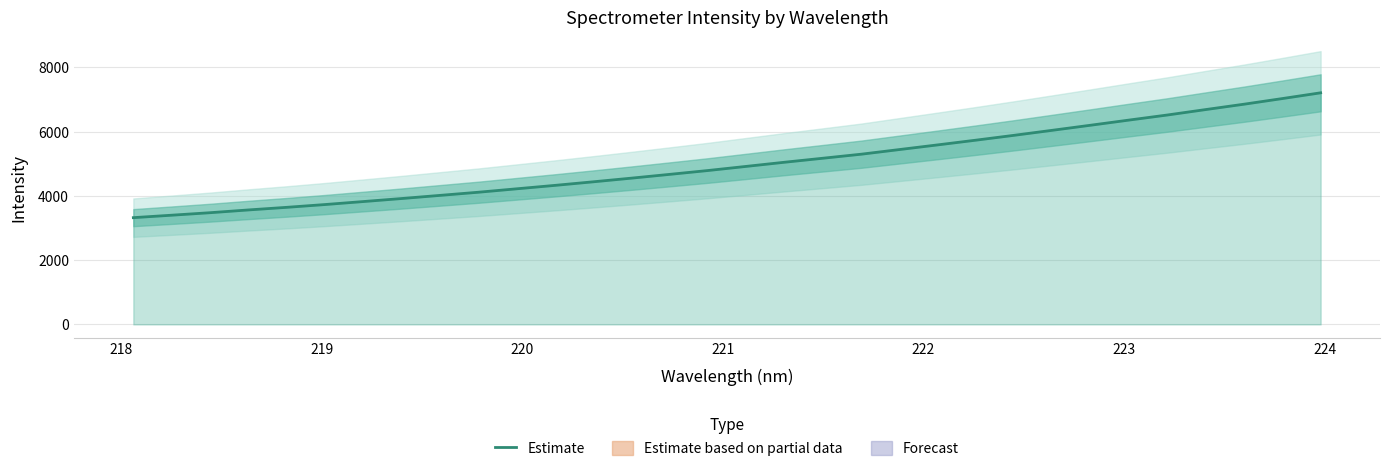

How many distinct data groups are displayed?

1